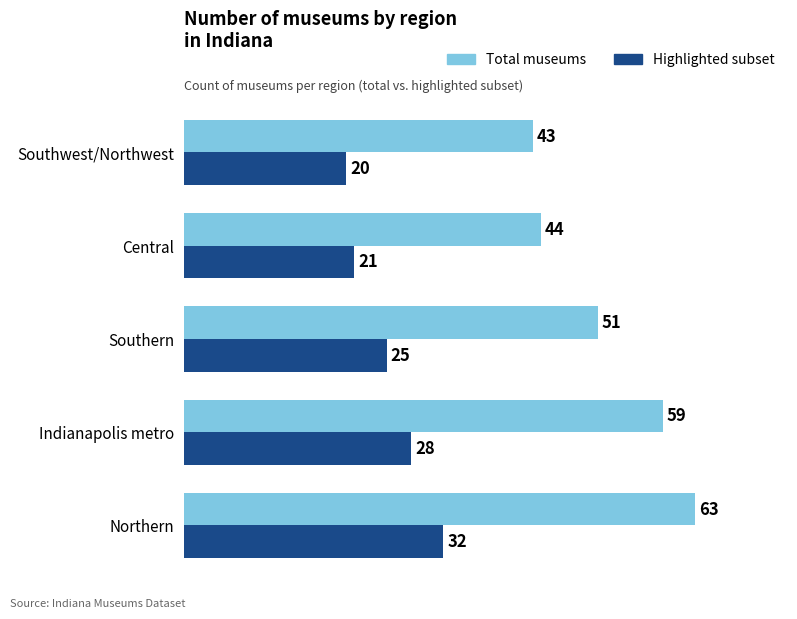

What is the sum of the Highlighted subset values at Southern and Indianapolis metro?

53